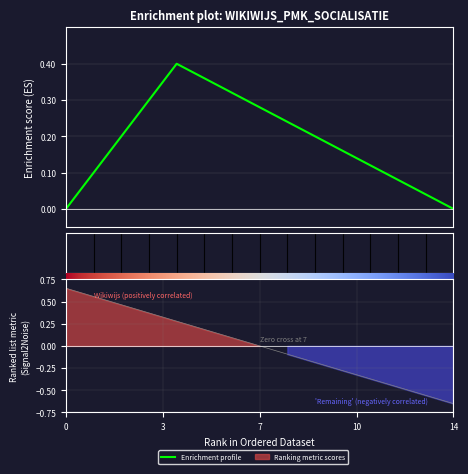

Does the chart display data point markers on the line(s)?

No